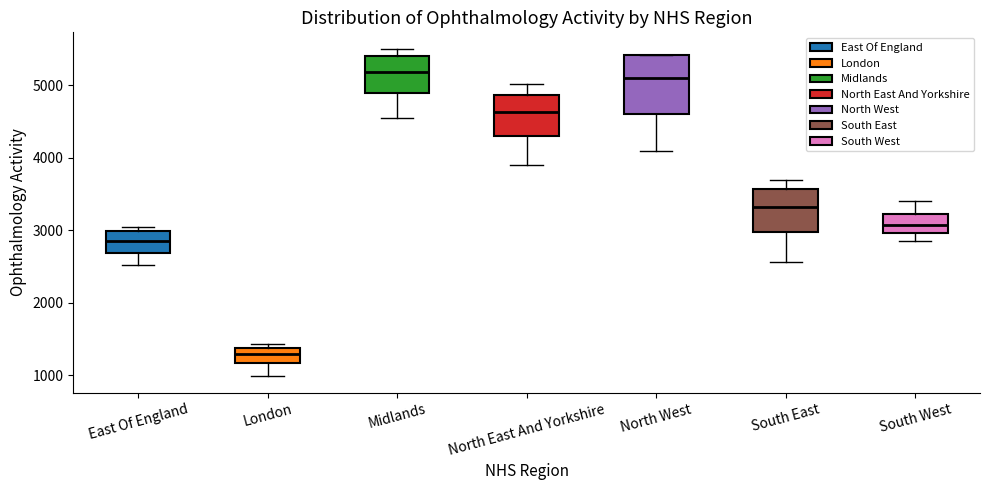

Where does the median line of the box for South West sit on the y-axis? The values are not printed on the chart, so give them approximately, as read against the axis.

3100